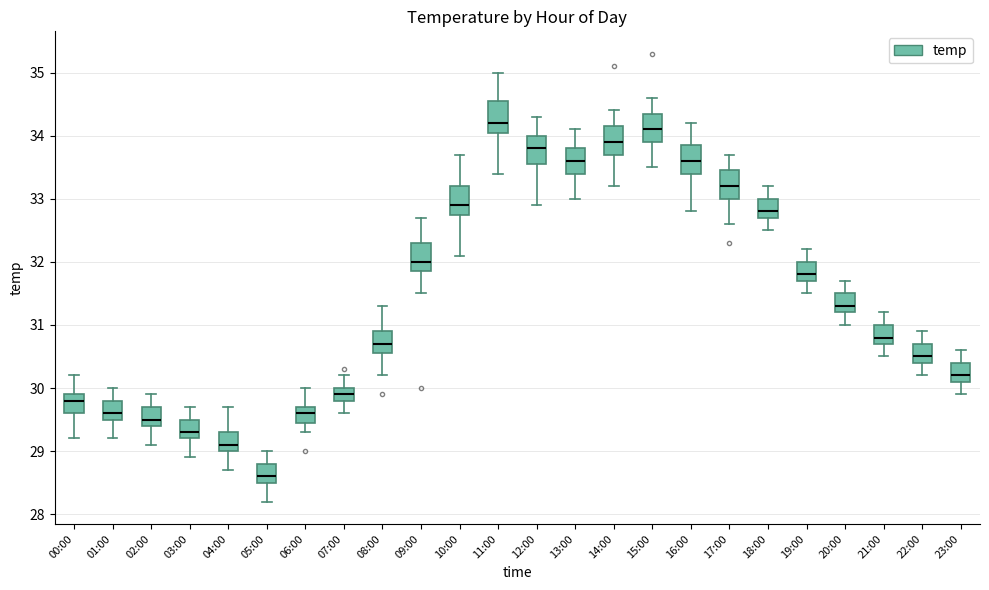

Which box has the highest median line?

11:00